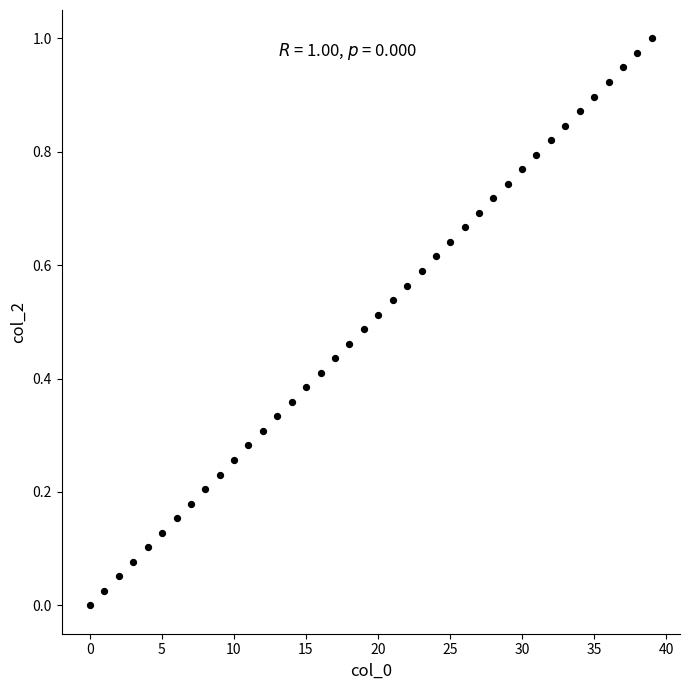

What is the range of X values (max minus min)?

39.0